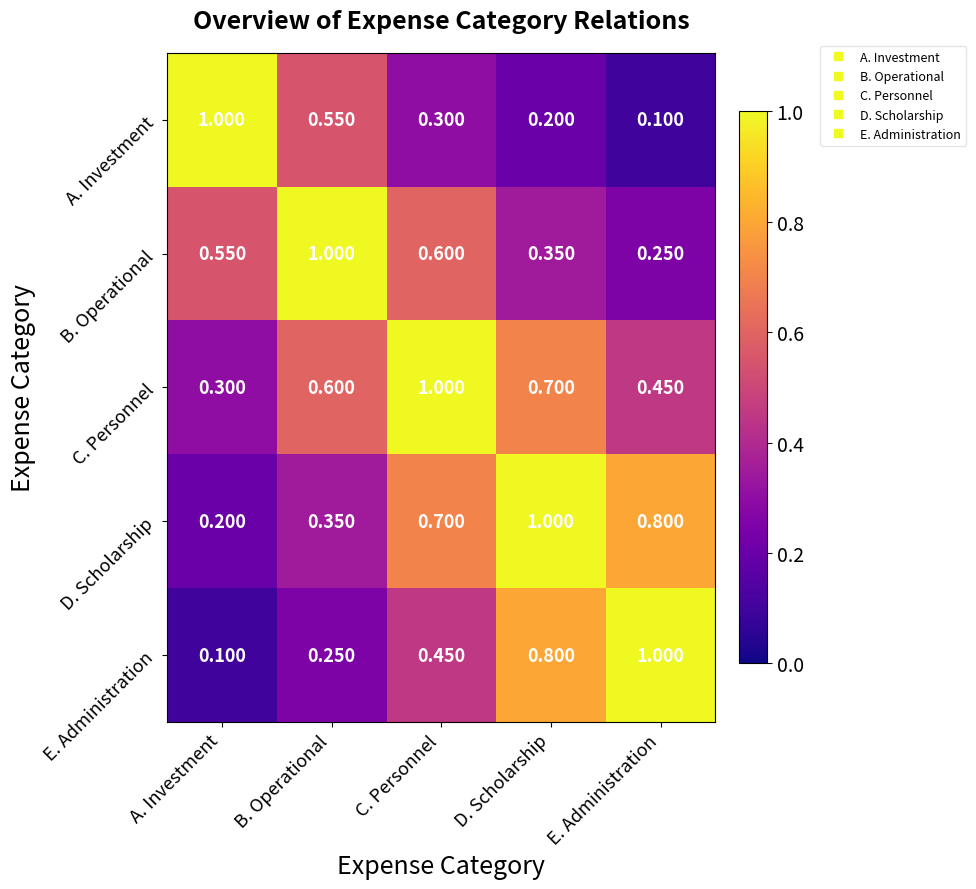

Which category has the highest value in the D. Scholarship series?

D. Scholarship